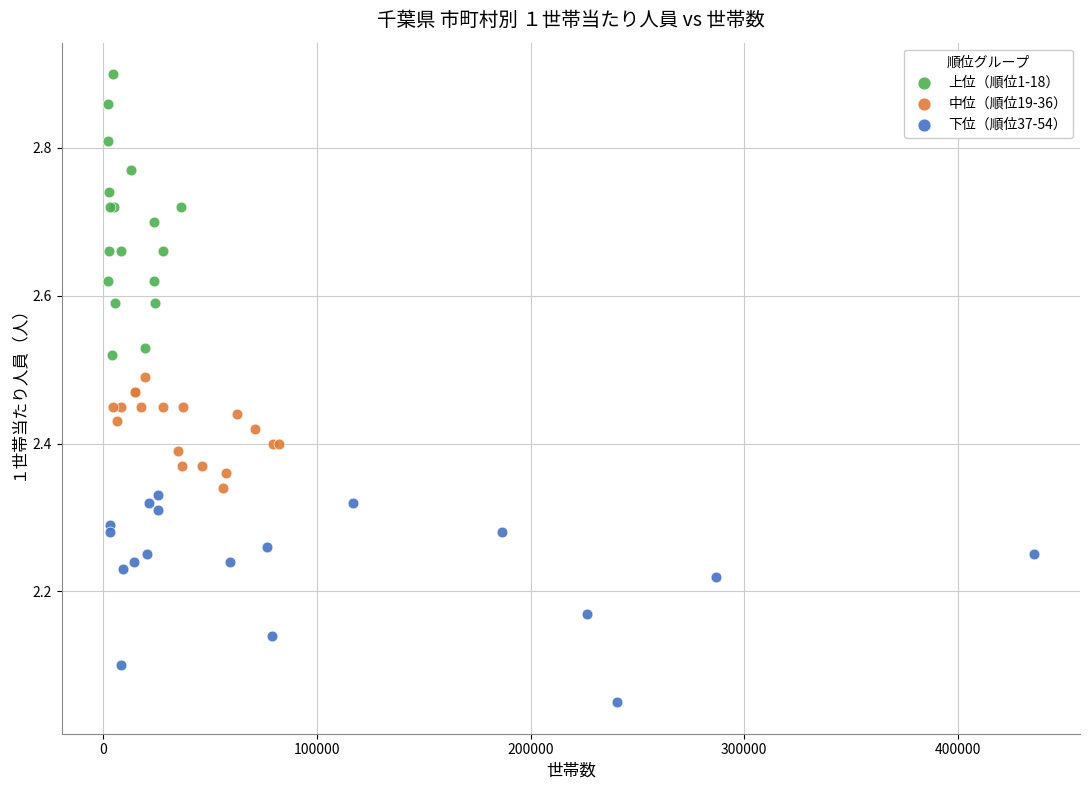

Which series reaches the minimum Y coordinate?

下位（順位37-54）